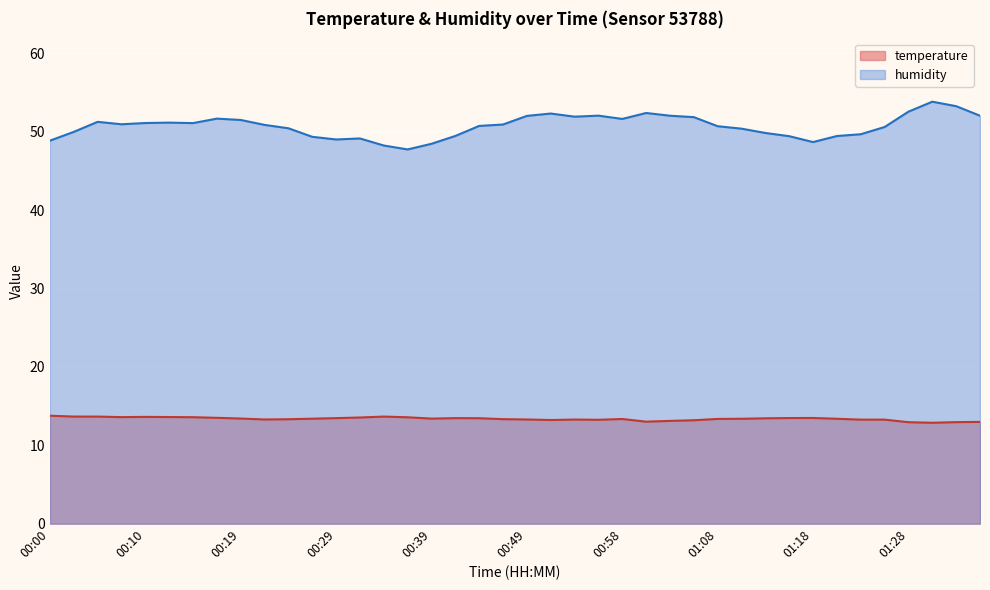

What is the label of the 33rd point from the left?

01:18